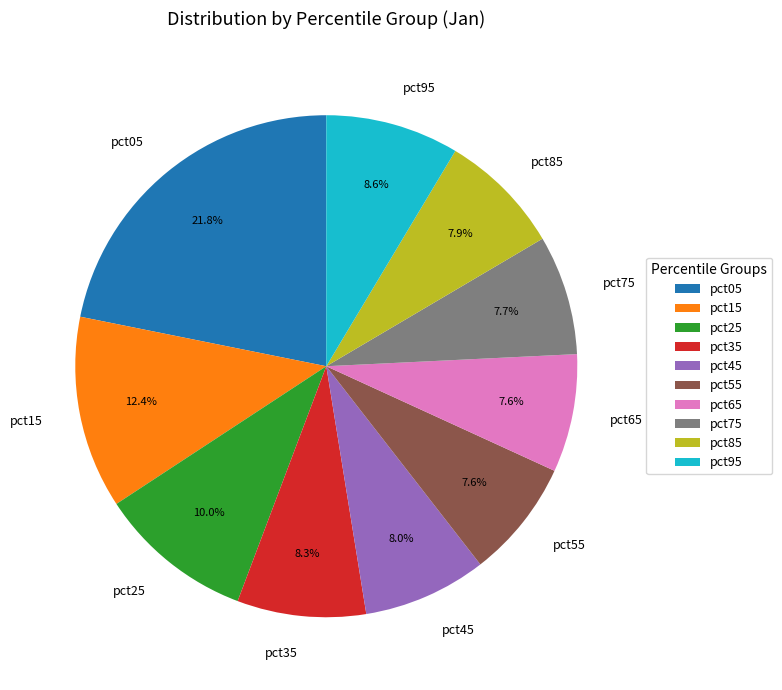

Which category has the biggest portion of the pie?

pct05